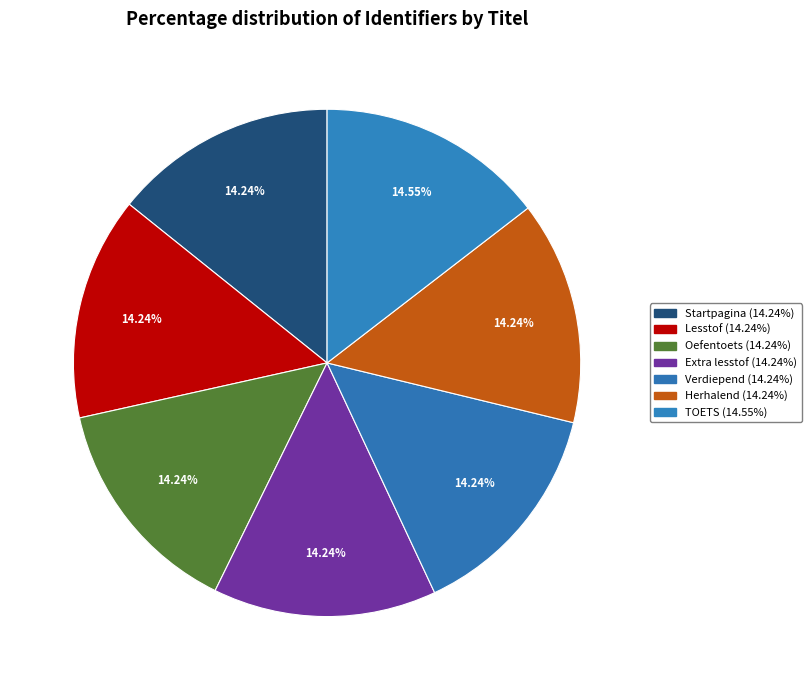

Does TOETS account for over 50% of the chart?

No